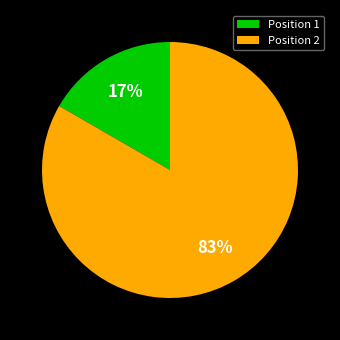

Count the number of slices in the pie.

2